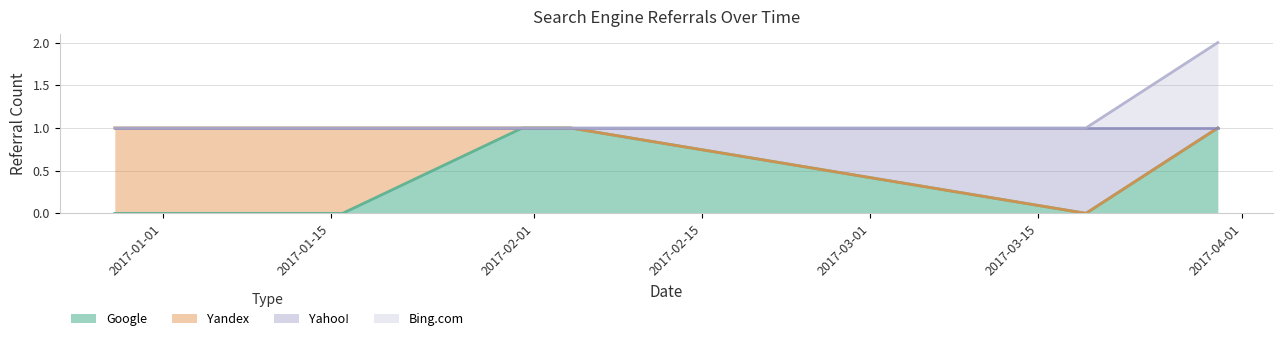

What are all the series names shown in the legend?

Google, Yandex, Yahoo!, Bing.com